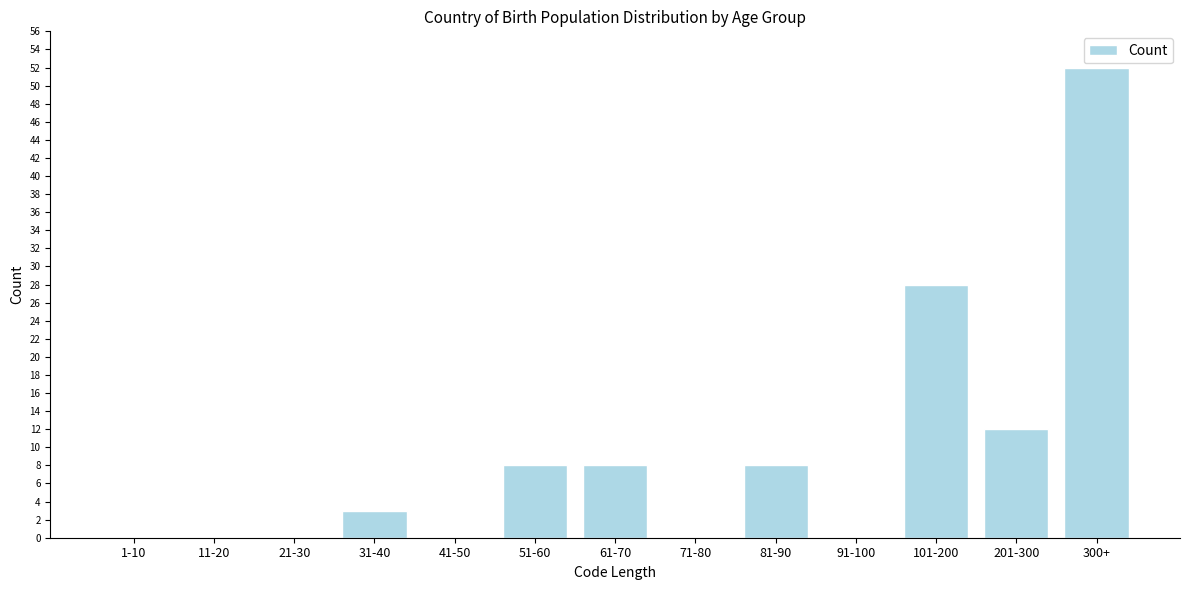

Reading right to left, extract all data points from this chart.

300+=52	201-300=12	101-200=28	91-100=0	81-90=8	71-80=0	61-70=8	51-60=8	41-50=0	31-40=3	21-30=0	11-20=0	1-10=0